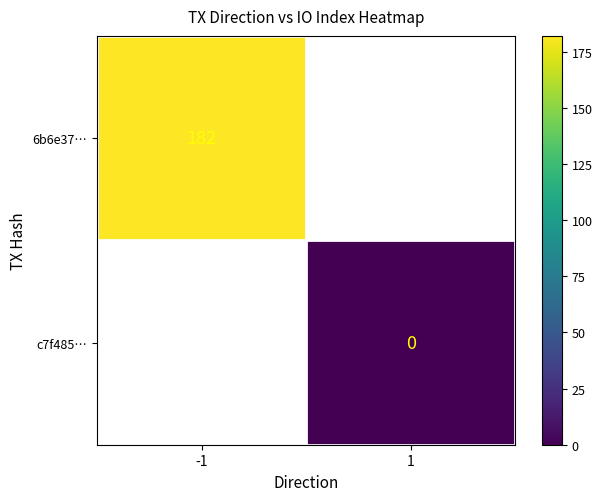

At how many categories does at least one series exceed 133?

1